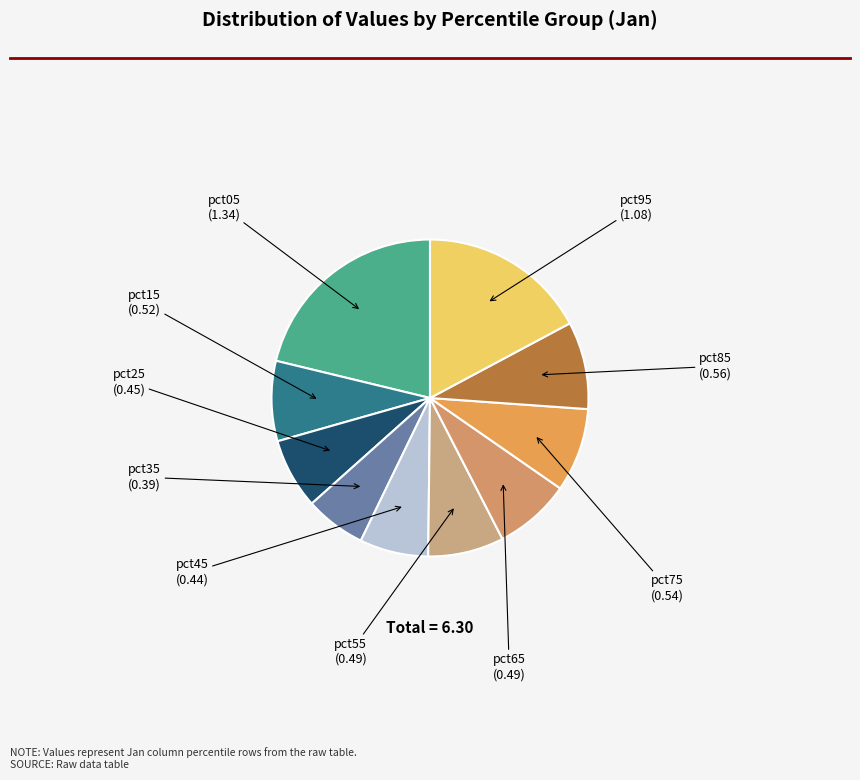

How many segments does this pie chart have?

10